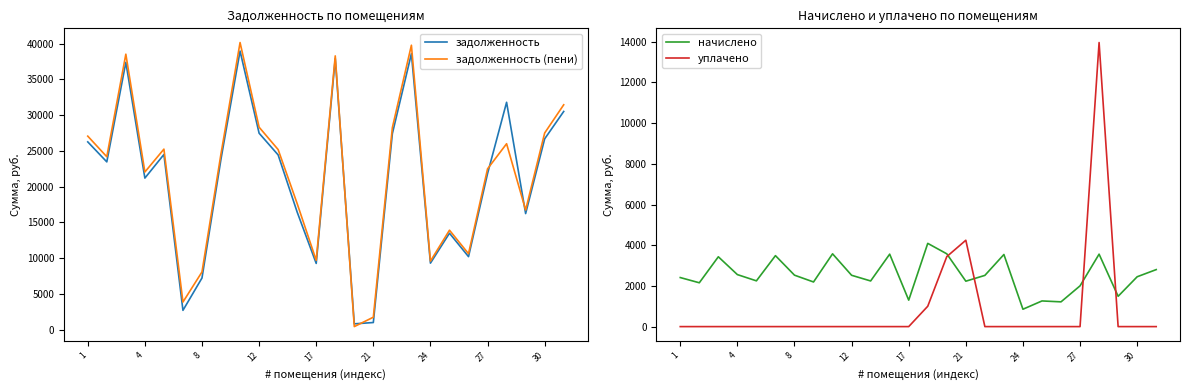

How many values in the задолженность (пени) series are below 24608?

13